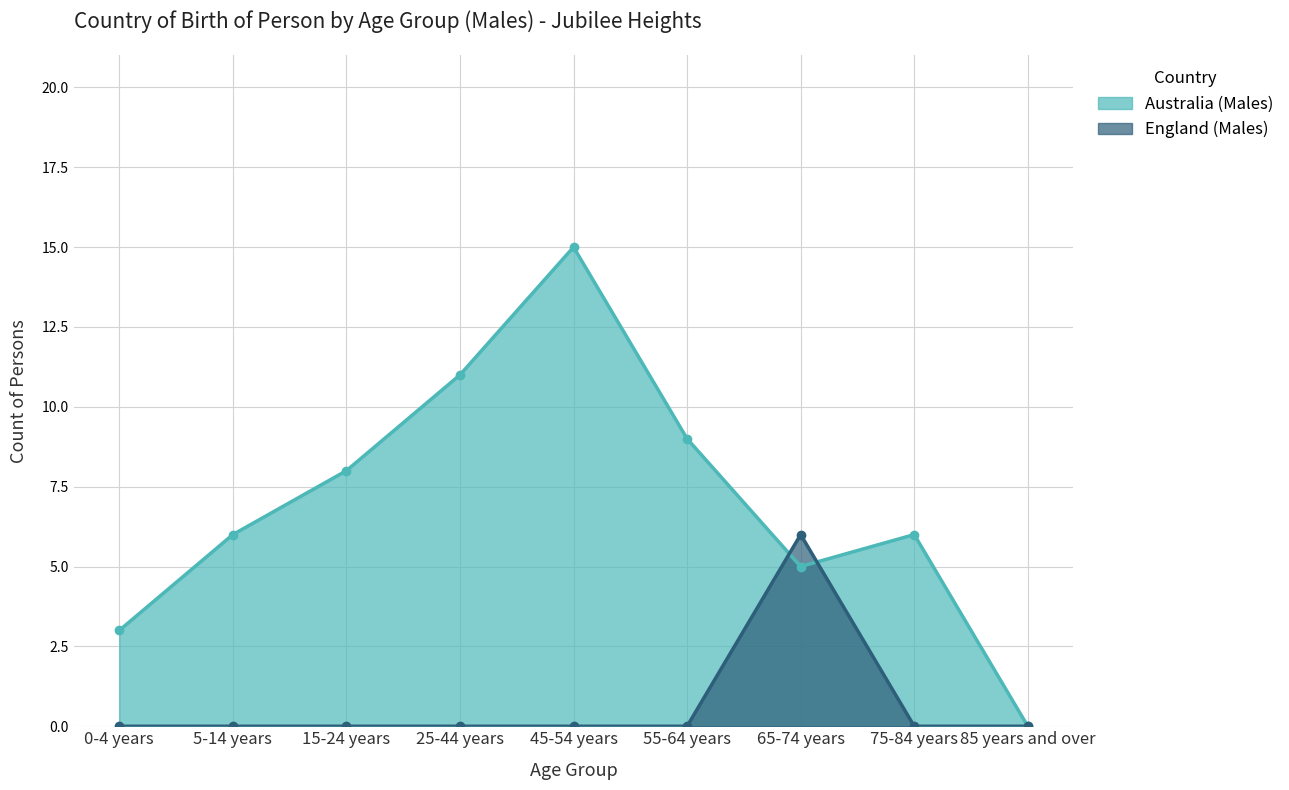

Is the value of Australia (Males) at 75-84 years greater than the value of England (Males) at 0-4 years?

Yes